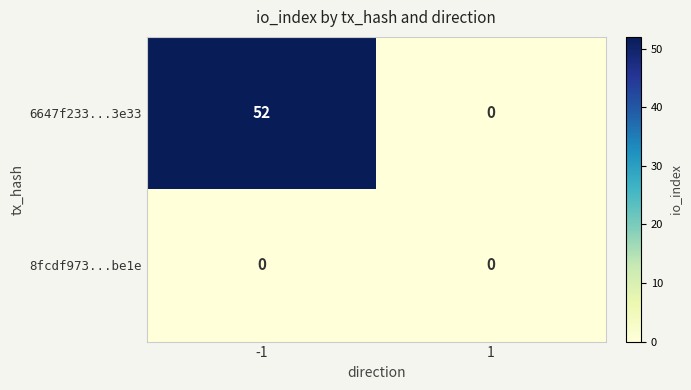

What is the total value across all series at -1?

52